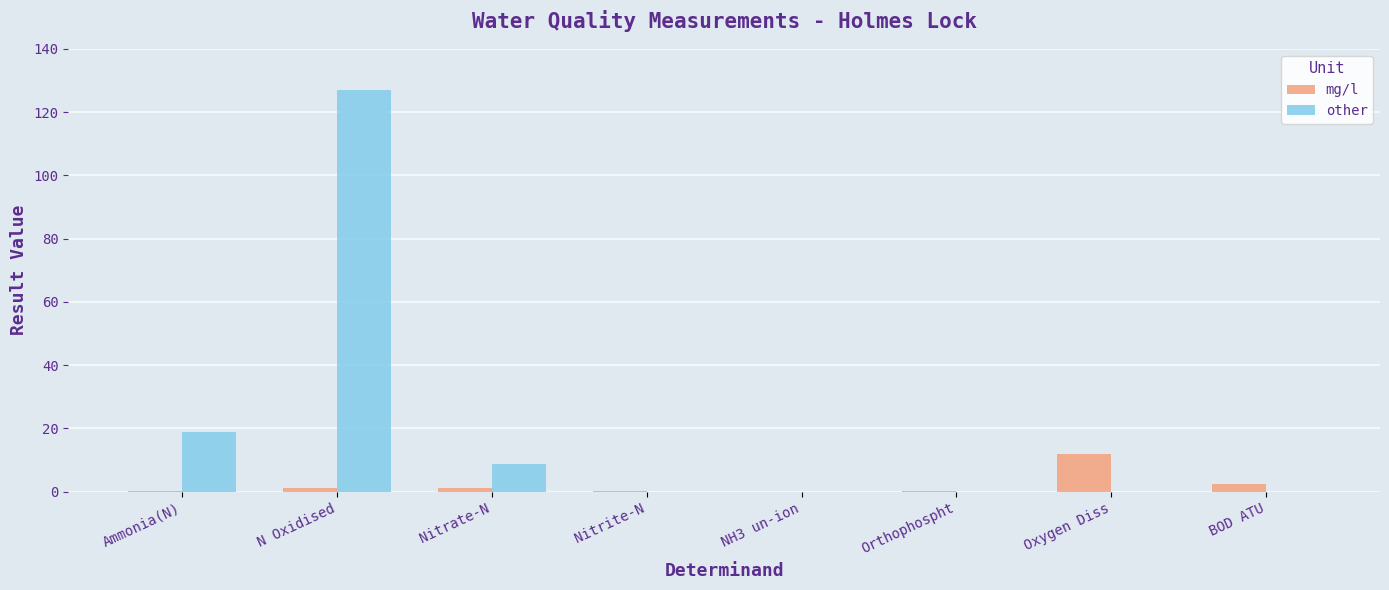

Which category has the highest value in the mg/l series?

Oxygen Diss